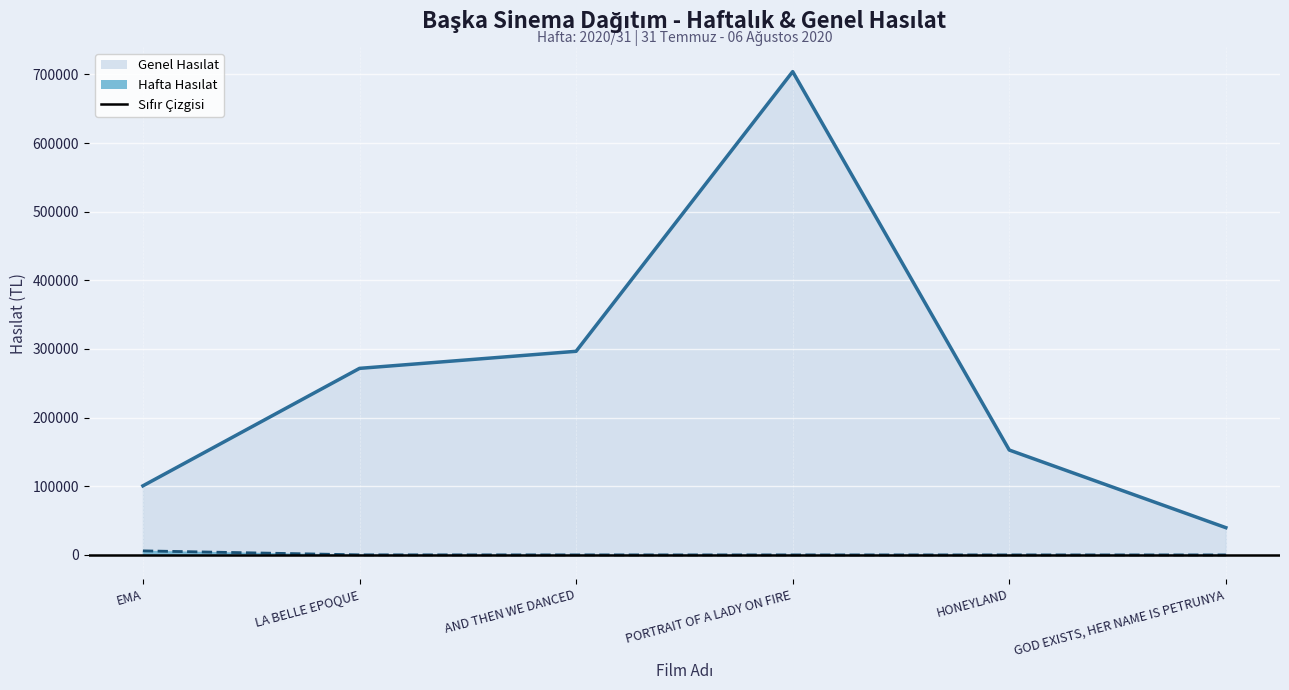

Does the chart display data point markers on the line(s)?

No